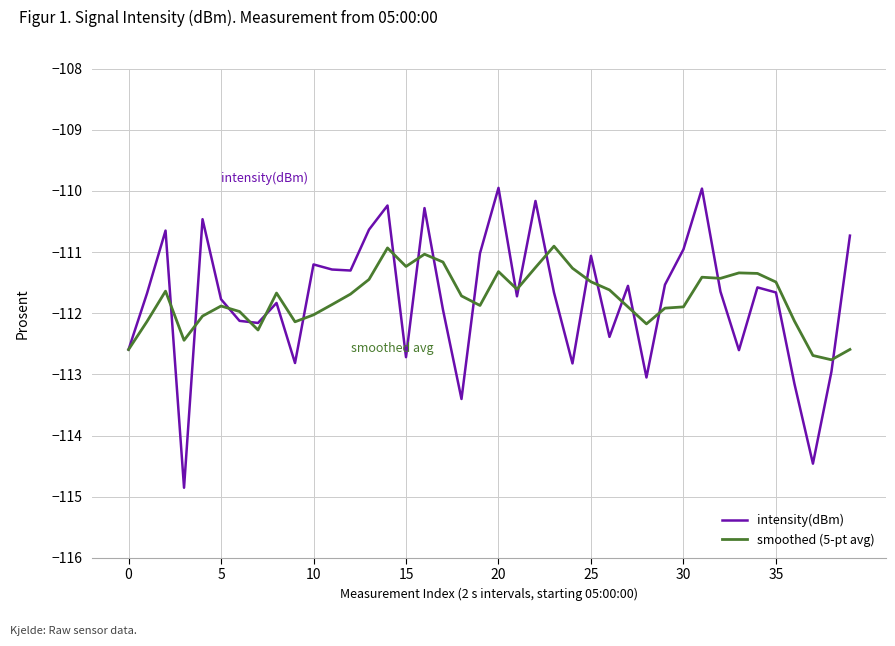

Which series has the widest spread of values?

intensity(dBm)